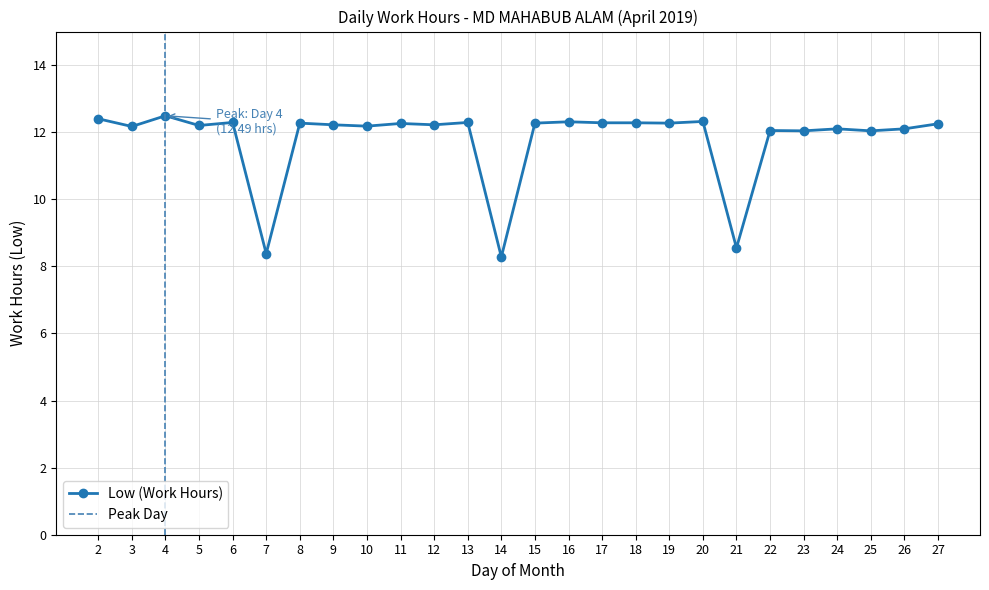

Is this an area chart (filled region under the line)?

No